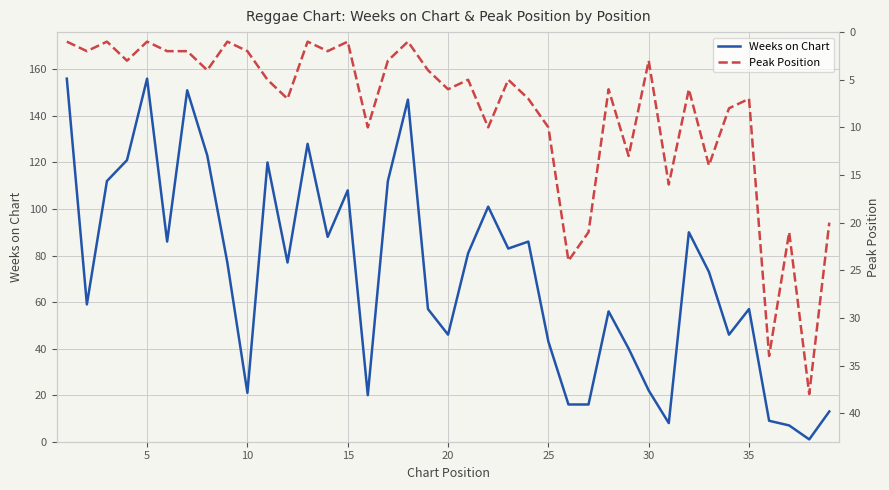

How many lines are shown in the chart?

2